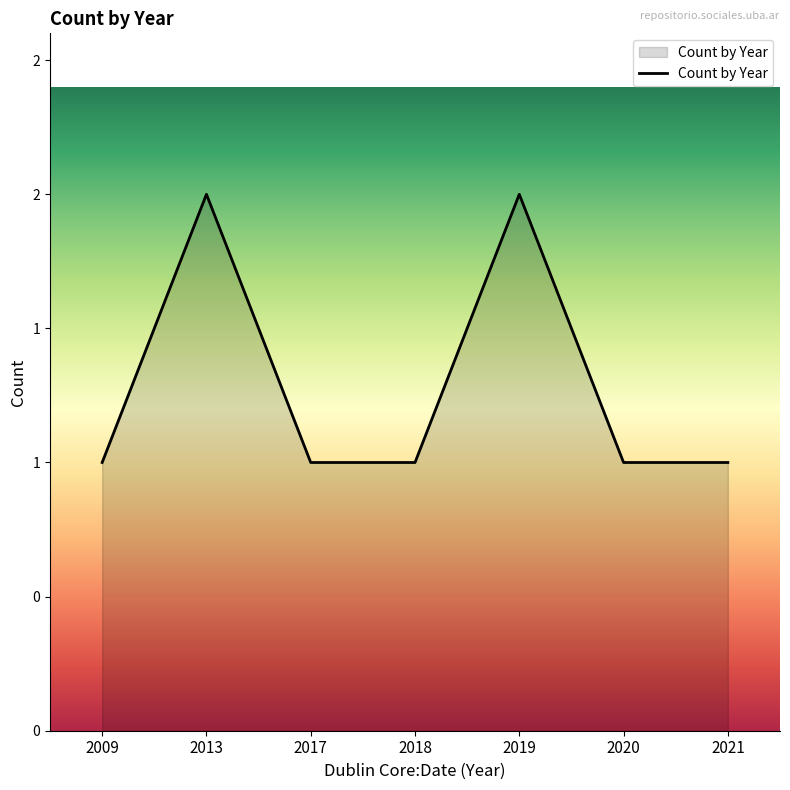

List the labels in order of value, largest first.

2013, 2019, 2009, 2017, 2018, 2020, 2021